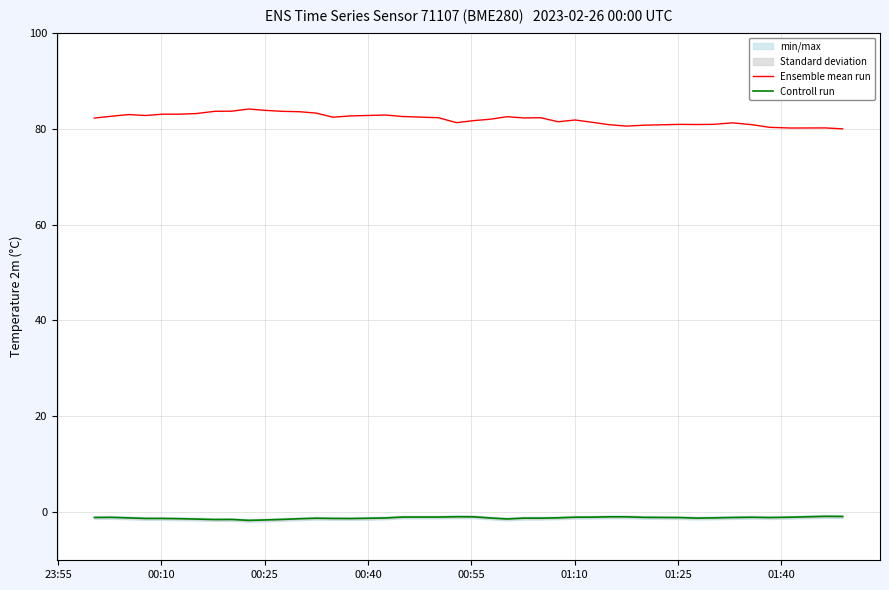

What is the difference between the maximum and second lowest values in the Ensemble mean run series?

4.0